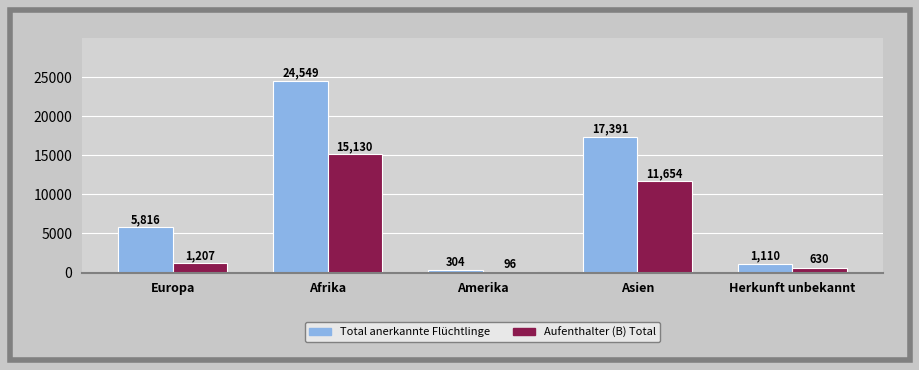

What position from the right is Amerika?

3